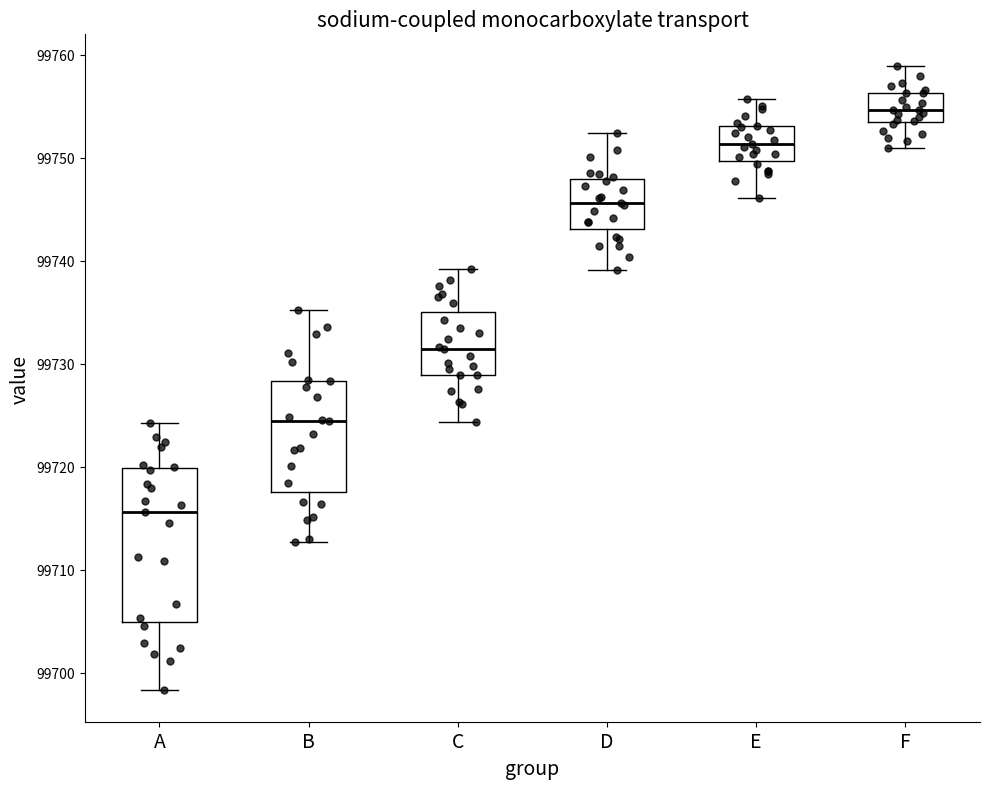

Which box's median line is the highest?

F